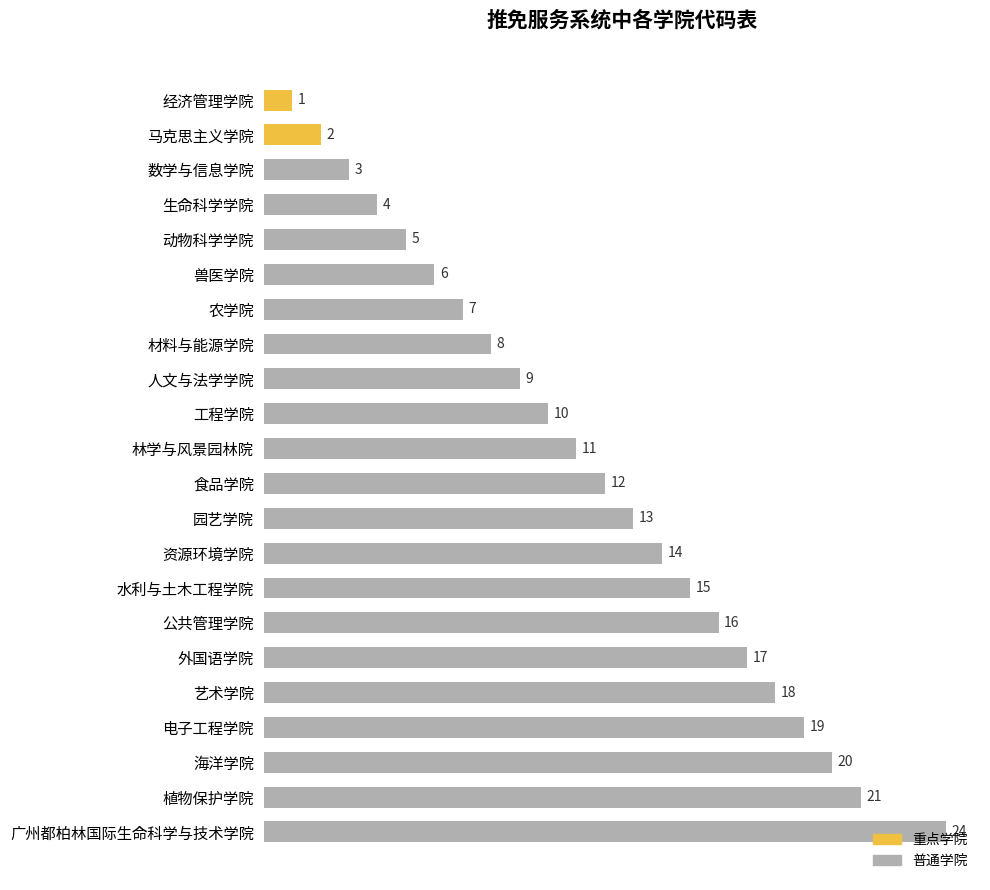

What is the label of the 4th bar from the bottom?

电子工程学院